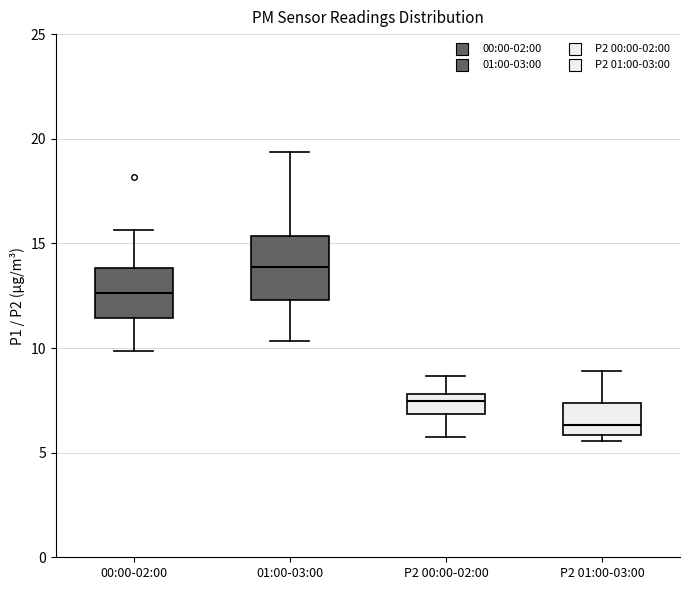

Reading left to right, transcribe this box plot: for each box, give where its median line is, the range the box spans, and where its two whiskers end, as read against the y-axis. The values are not printed on the chart, so give them approximately, as read against the axis.

00:00-02:00: median 12.5, box 11.5 to 14.0, whiskers 10.0 to 15.5
01:00-03:00: median 14.0, box 12.5 to 15.5, whiskers 10.5 to 19.5
P2 00:00-02:00: median 7.5, box 7.0 to 8.0, whiskers 6.0 to 8.5
P2 01:00-03:00: median 6.5, box 6.0 to 7.5, whiskers 5.5 to 9.0